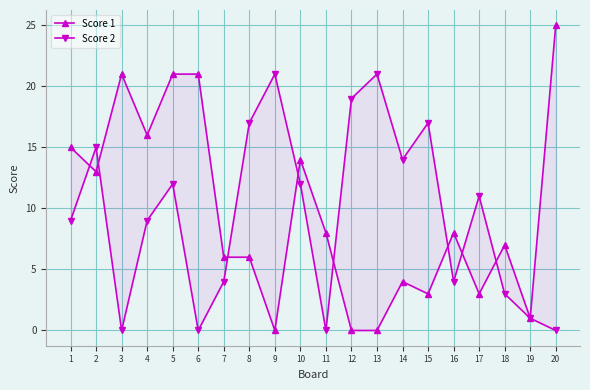

Count the number of data series in this chart.

2